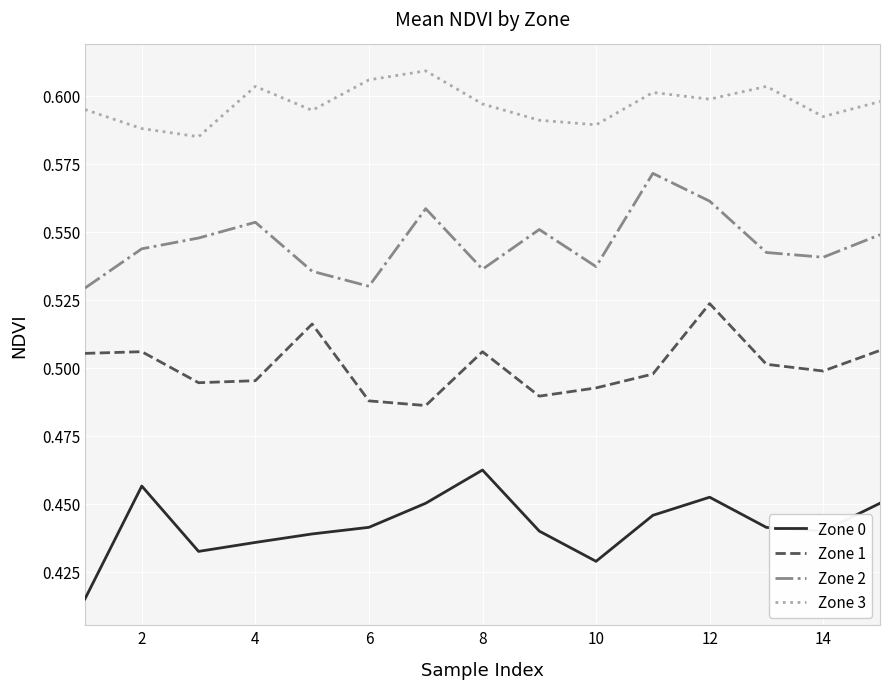

In Zone 3, how many points are higher than both neighbors (excluding endpoints)?

4